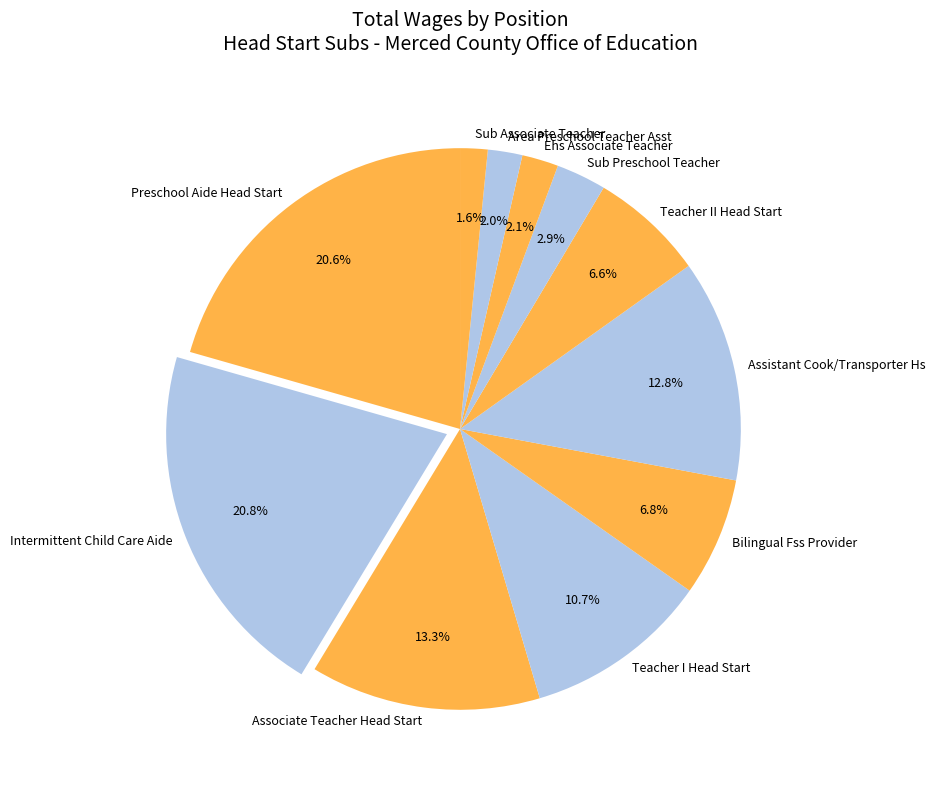

How many segments does this pie chart have?

11